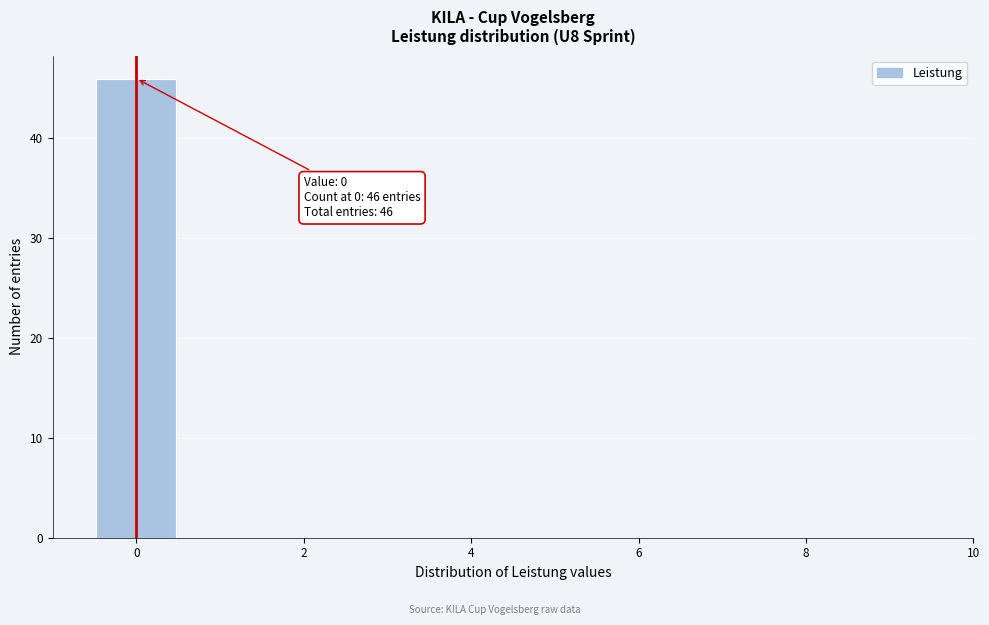

Over which range of the x-axis is the bar tallest?

-0.5 to 0.5